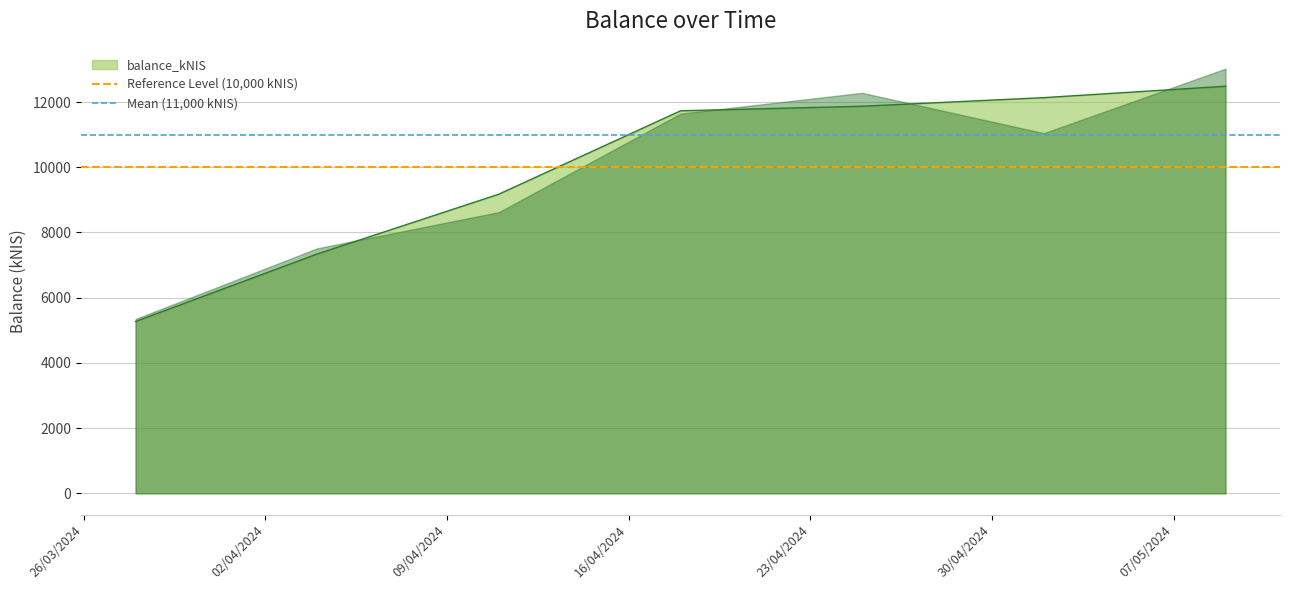

What is the sum of the Reference Level (10,000 kNIS) values at 02/04/2024 and 26/03/2024?

20000